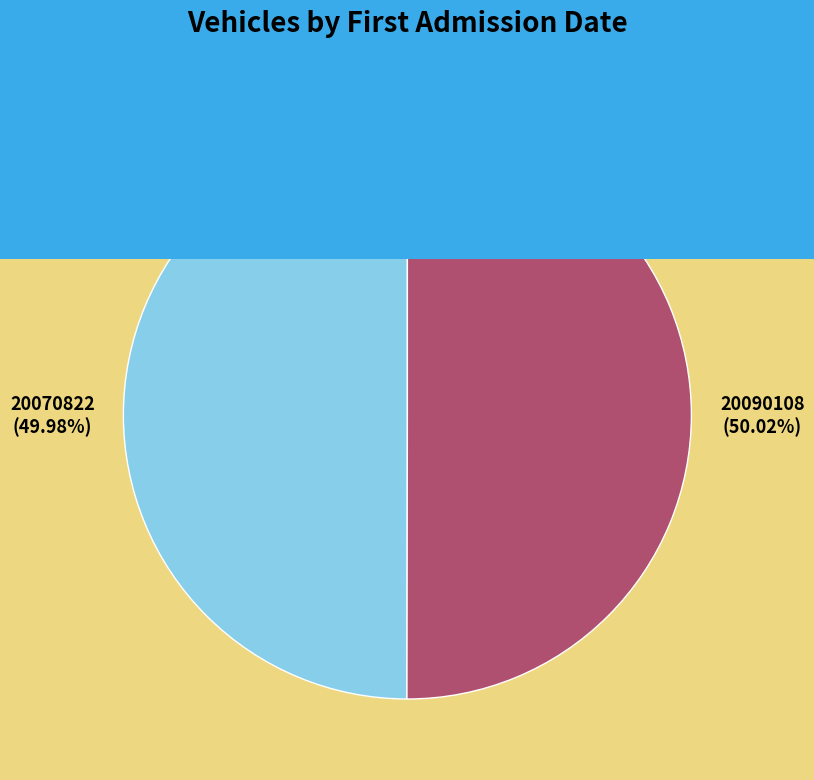

What percentage is the 73VXV4 slice, to the nearest percent?

50%